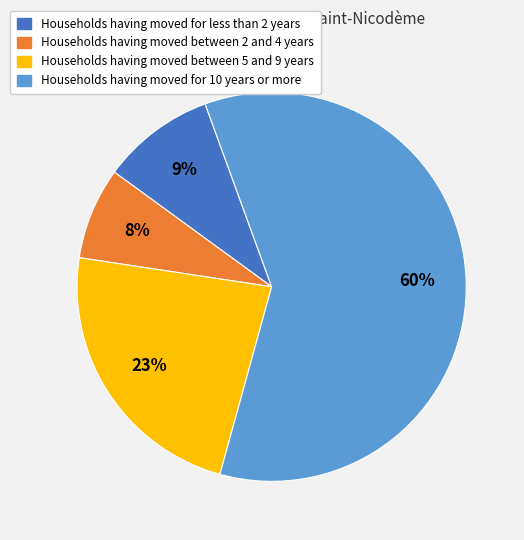

To the nearest percent, what is the average slice percentage?

25%